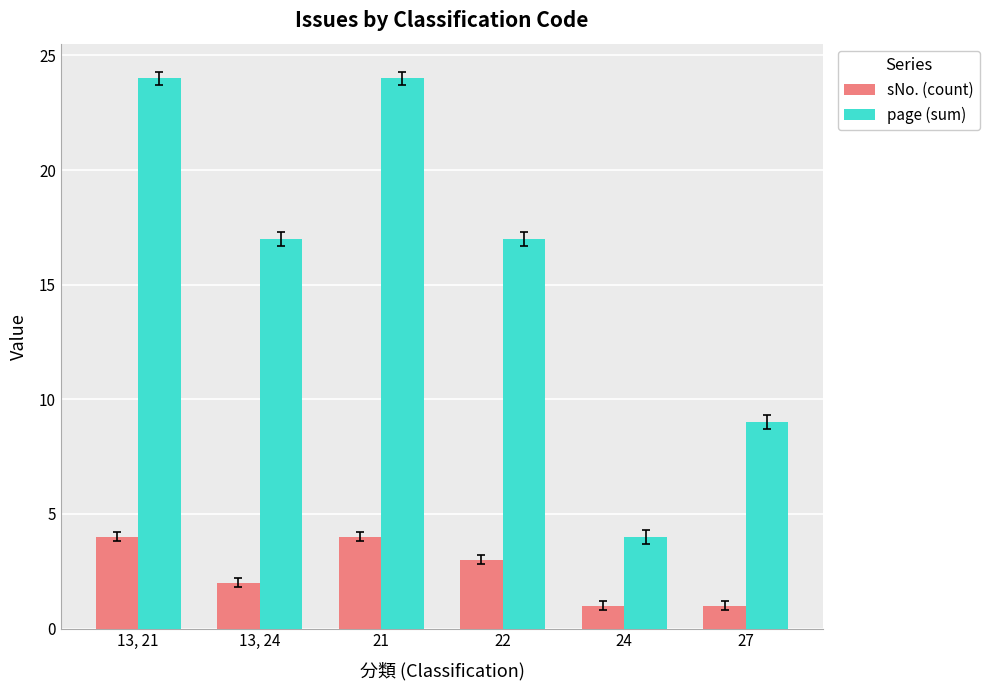

Reading right to left, extract all data points from this chart.

sNo. (count): 1	1	3	4	2	4
page (sum): 9	4	17	24	17	24